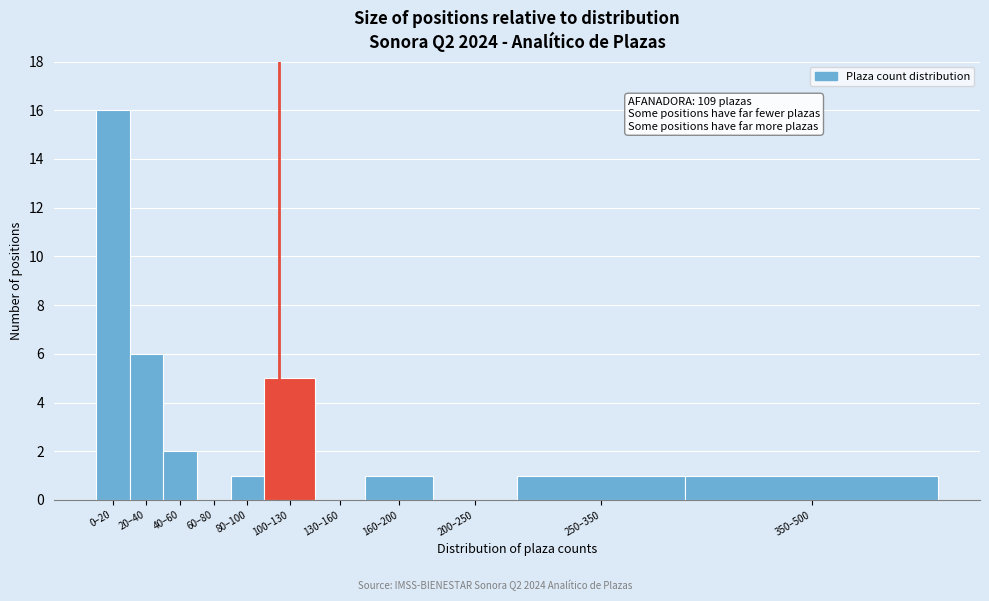

What is the maximum value shown in the chart?

16